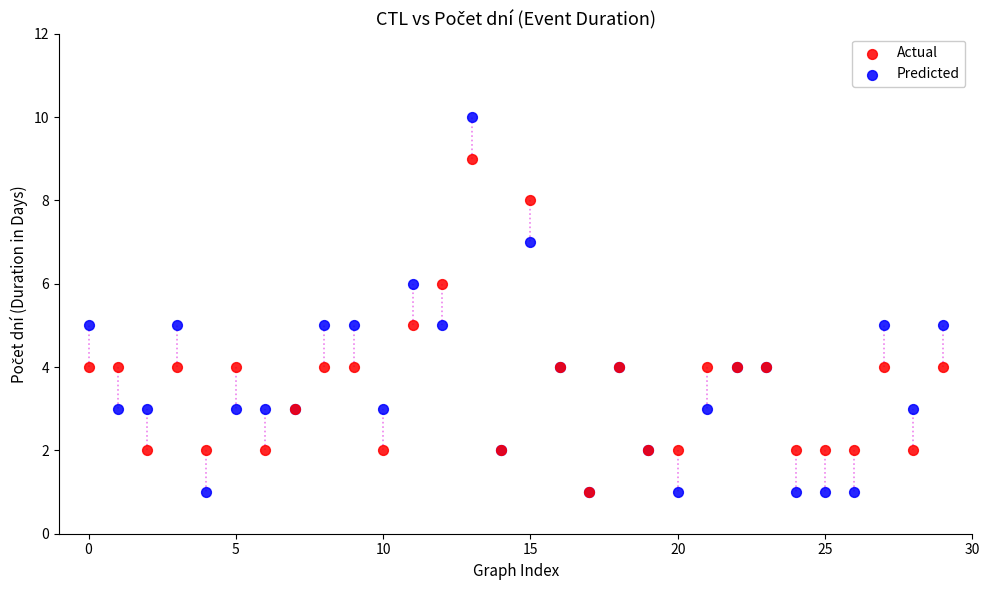

What are all the series names shown in the legend?

Actual, Predicted